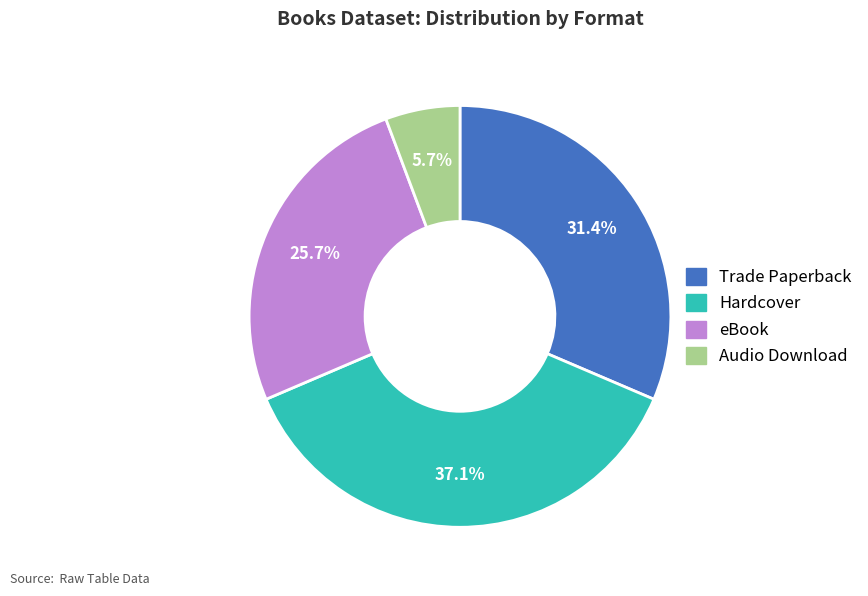

Is eBook the majority of the pie?

No